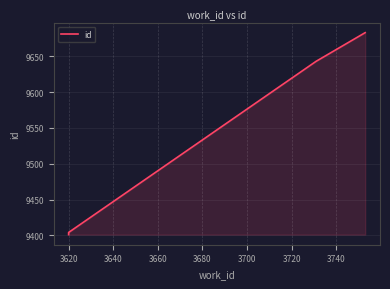

How many lines are shown in the chart?

1